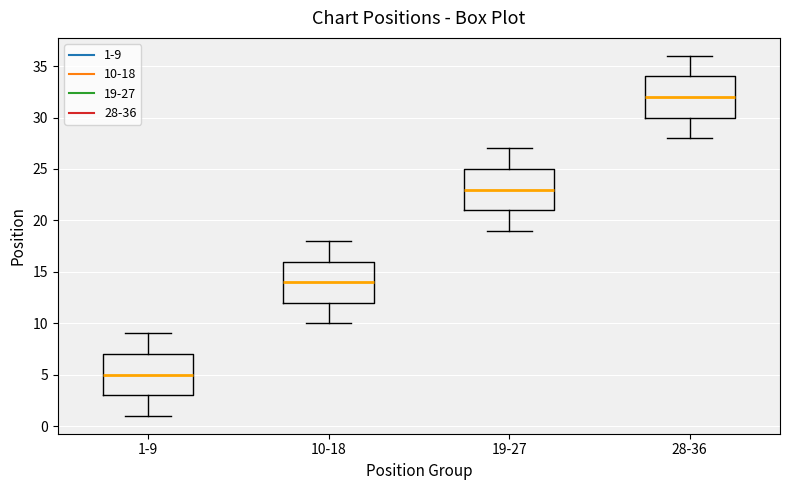

Reading left to right, transcribe this box plot: for each box, give where its median line is, the range the box spans, and where its two whiskers end, as read against the y-axis. The values are not printed on the chart, so give them approximately, as read against the axis.

1-9: median 5, box 3 to 7, whiskers 1 to 9
10-18: median 14, box 12 to 16, whiskers 10 to 18
19-27: median 23, box 21 to 25, whiskers 19 to 27
28-36: median 32, box 30 to 34, whiskers 28 to 36